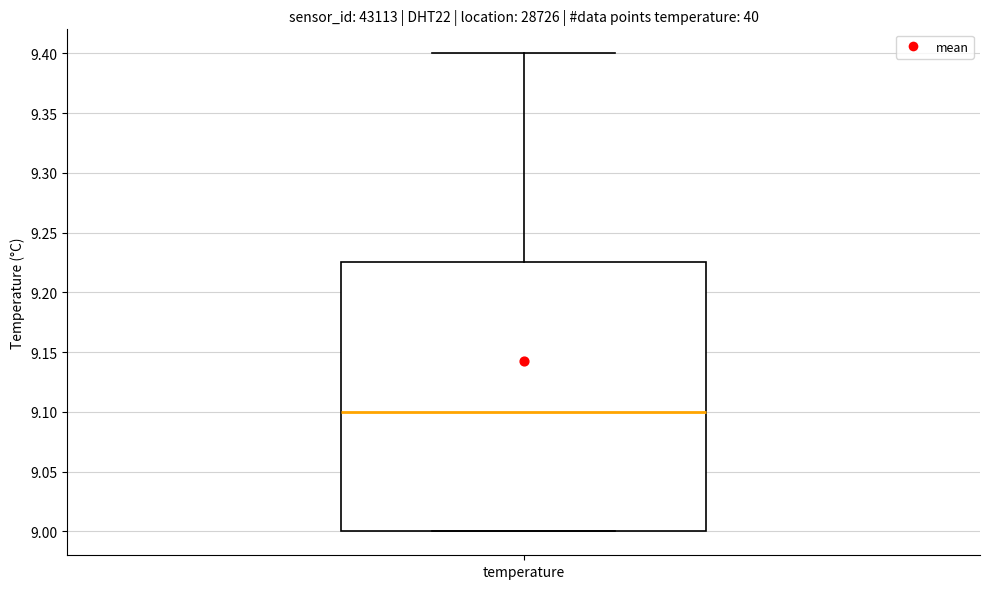

Where does the median line of the box for temperature sit on the y-axis? The values are not printed on the chart, so give them approximately, as read against the axis.

9.100